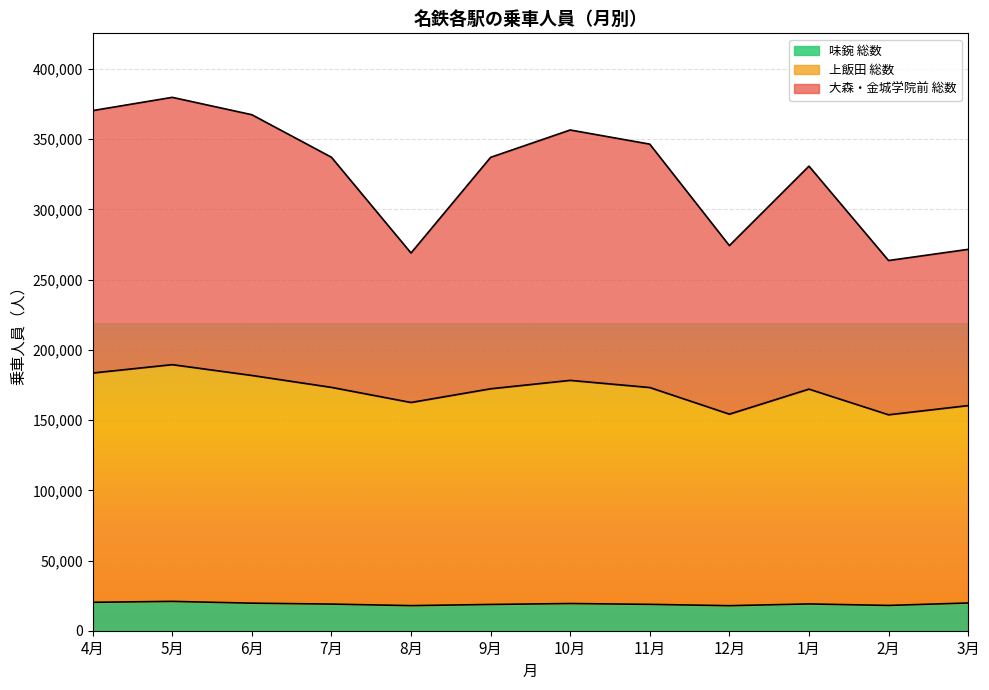

Count the number of data series in this chart.

3